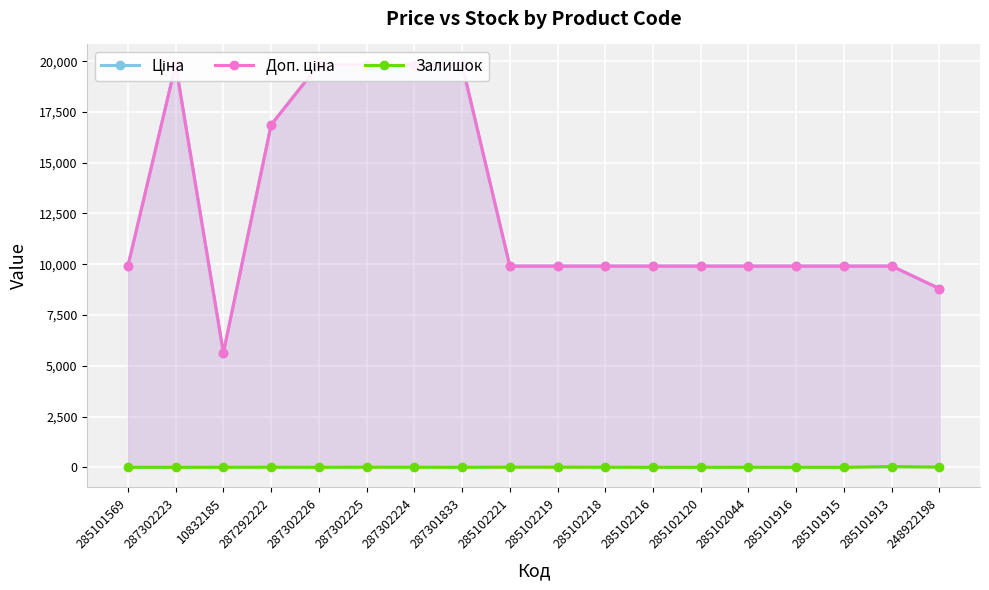

How many values in Залишок are above zero?

11